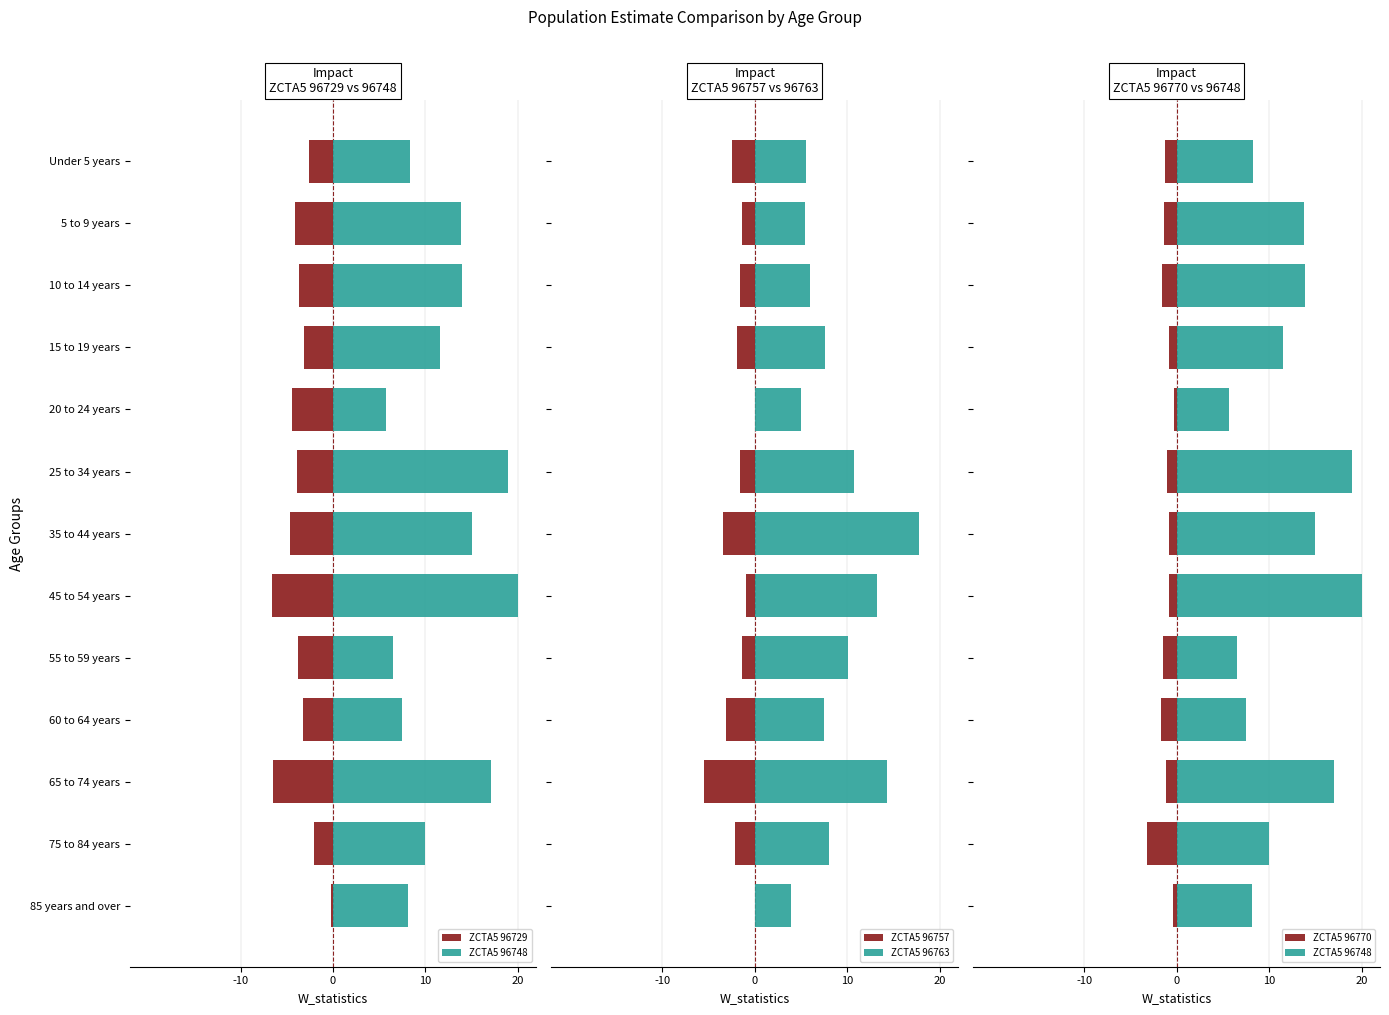

How many categories are shown in the chart?

13